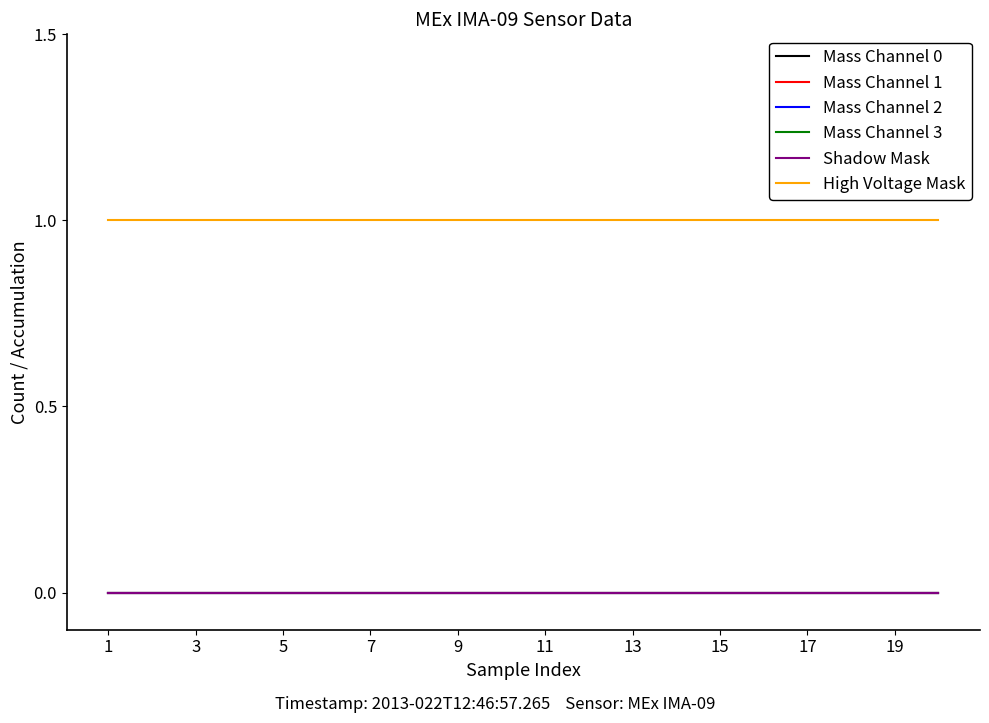

Which series has the largest total across all categories?

High Voltage Mask